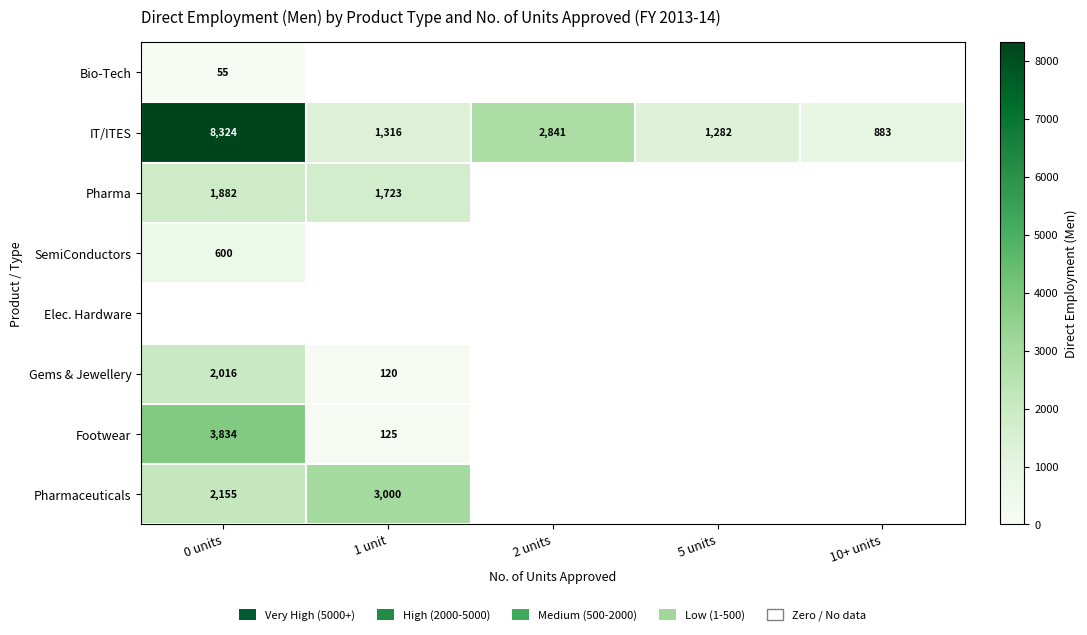

Count the number of data series in this chart.

8